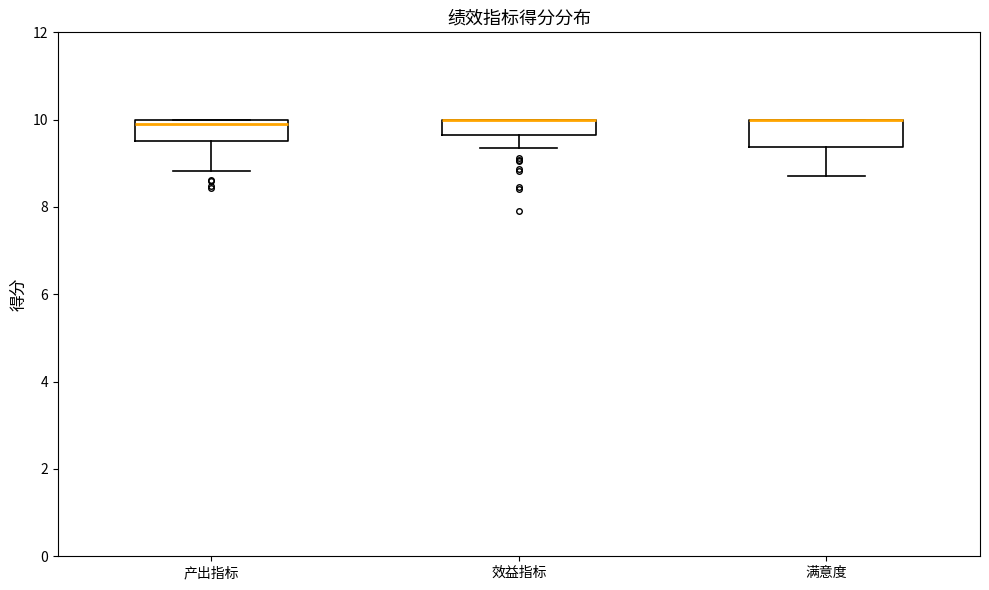

Reading left to right, transcribe this box plot: for each box, give where its median line is, the range the box spans, and where its two whiskers end, as read against the y-axis. The values are not printed on the chart, so give them approximately, as read against the axis.

产出指标: median 9.8, box 9.6 to 10.0, whiskers 8.8 to 10.0
效益指标: median 10.0 (drawn on the box's upper edge), box 9.6 to 10.0, whiskers 9.4 to 10.0
满意度: median 10.0 (drawn on the box's upper edge), box 9.4 to 10.0, whiskers 8.8 to 10.0